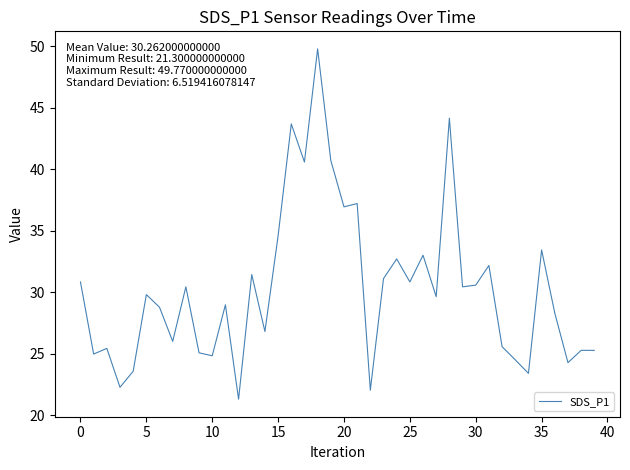

Does the chart display data point markers on the line(s)?

No